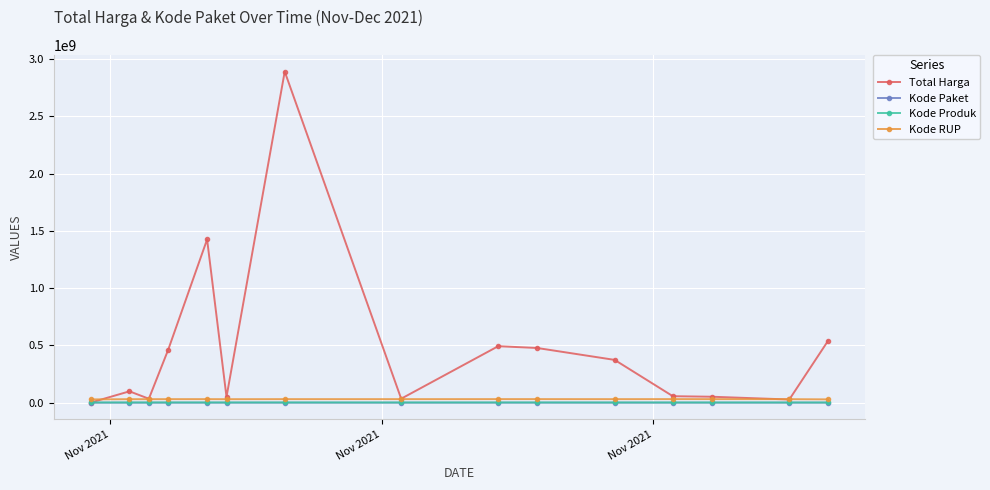

Which series has the widest spread of values?

Total Harga